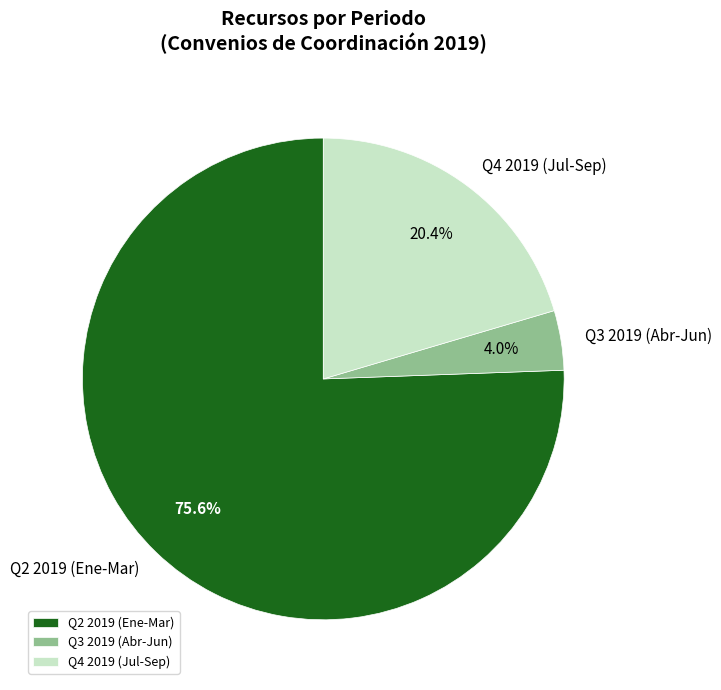

Does any single category account for the majority?

Yes